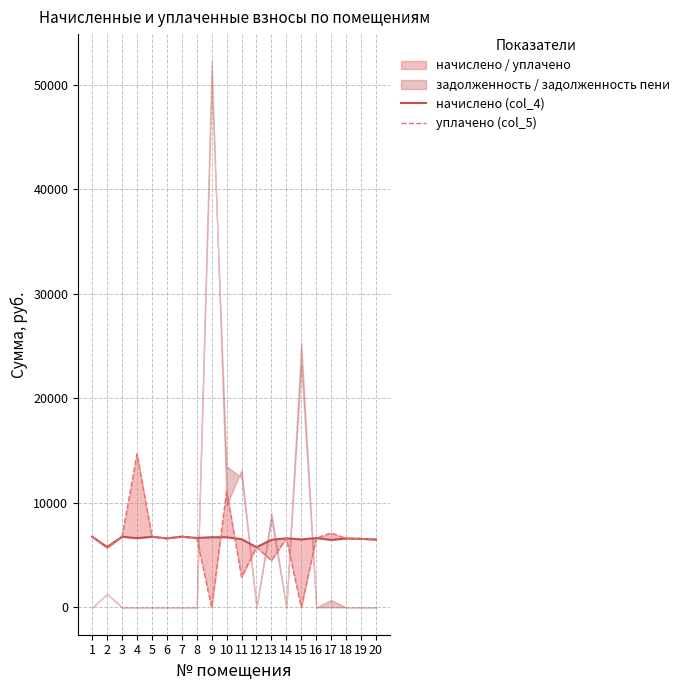

Where is the first local maximum for начислено (col_4)?

3